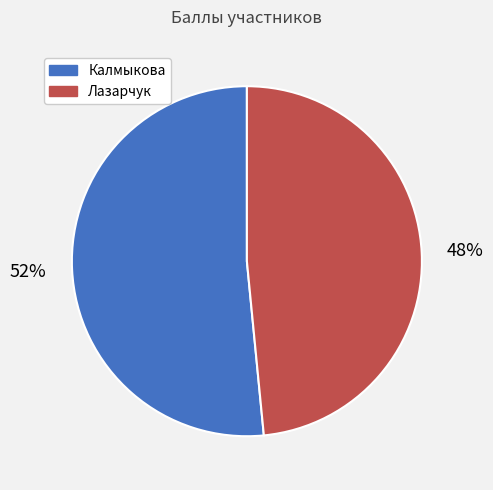

Between Калмыкова and Лазарчук, which is larger?

Калмыкова